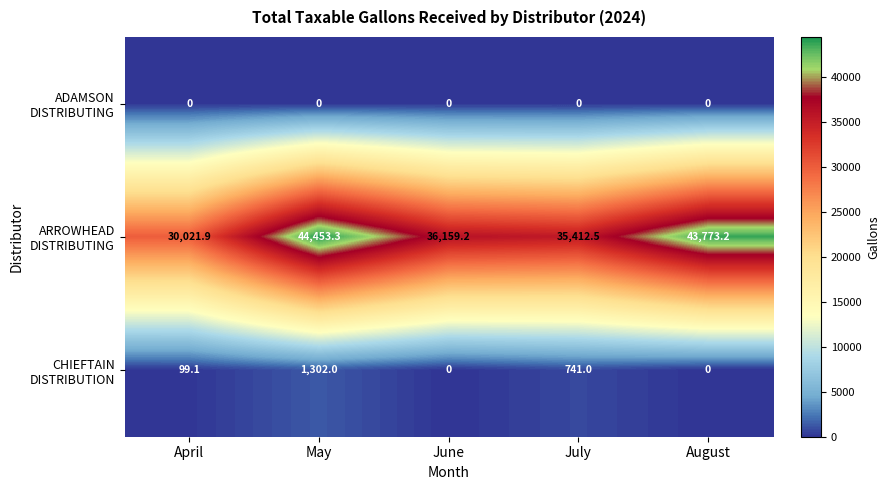

What is the total value across all series at July?

36153.5